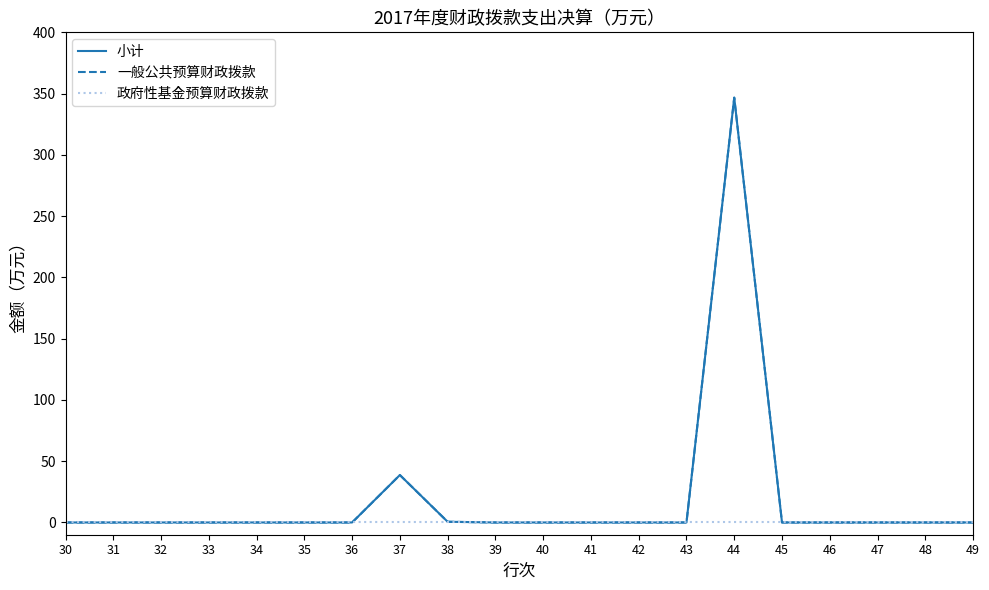

Is this an area chart (filled region under the line)?

No